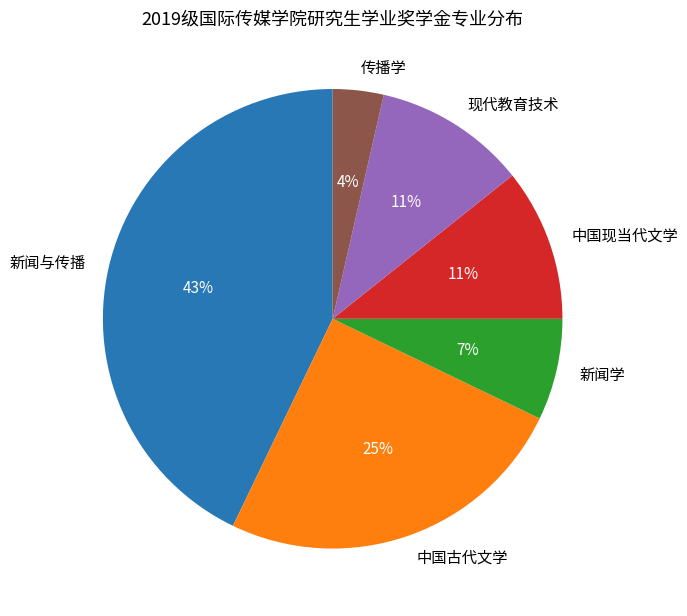

Is the sum of 传播学 and 新闻与传播 greater than half?

No